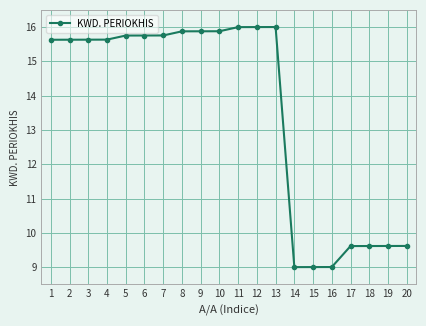

What is the change in value from 4 to 15?

-6.6